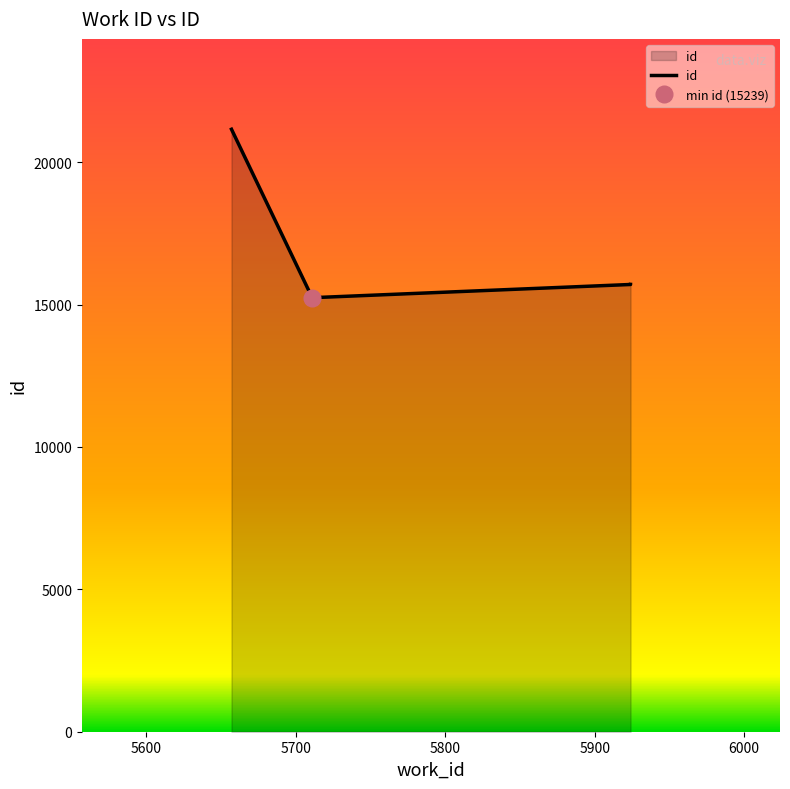

Reading left to right, list all the values displayed in this chart.

21153	15239	15703	15705